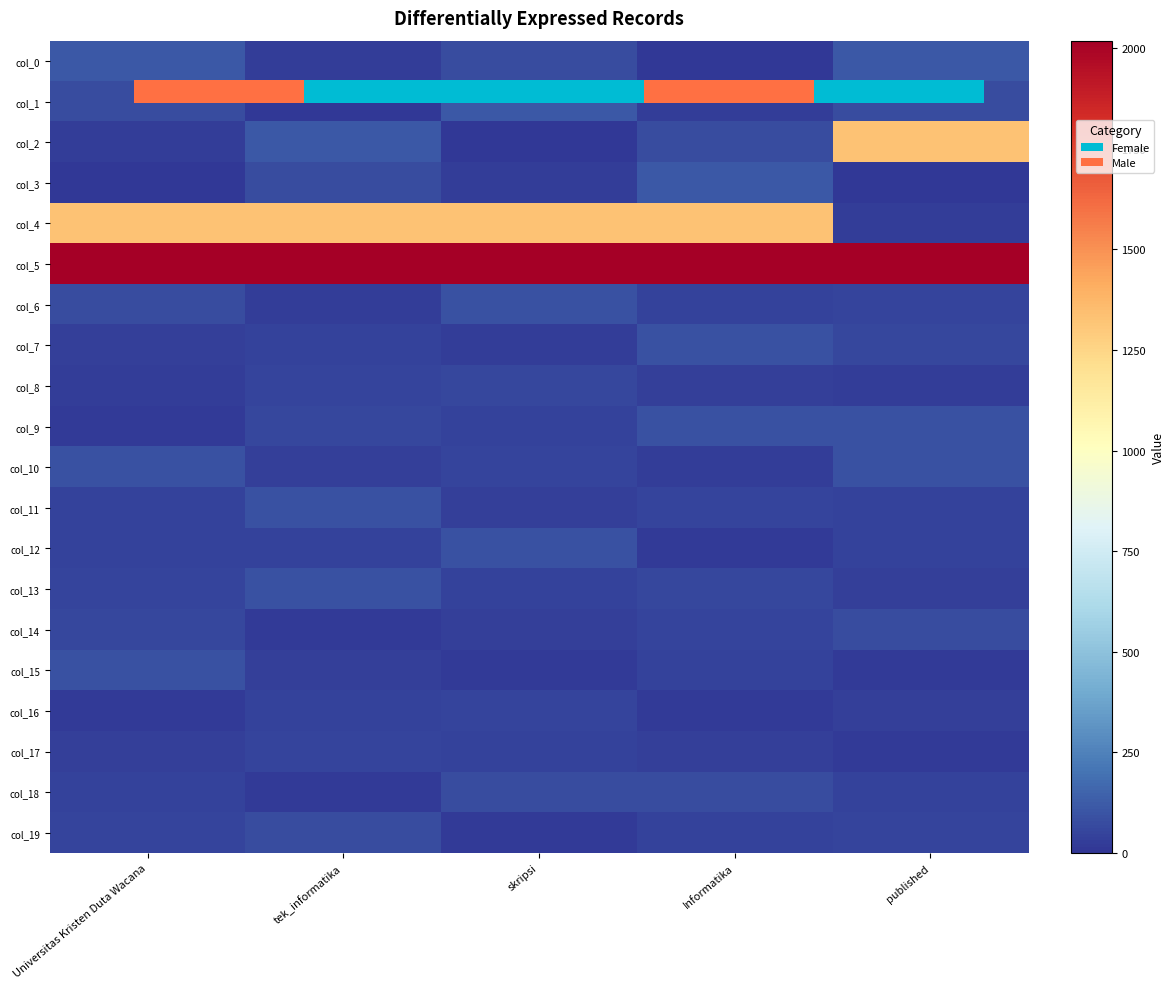

Is the value of col_9 at Informatika greater than the value of col_6 at published?

Yes